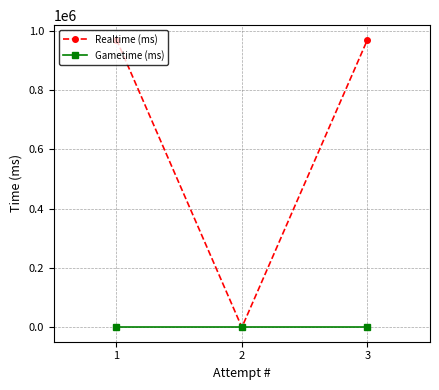

What is the average value of the Realtime (ms) series?

645959